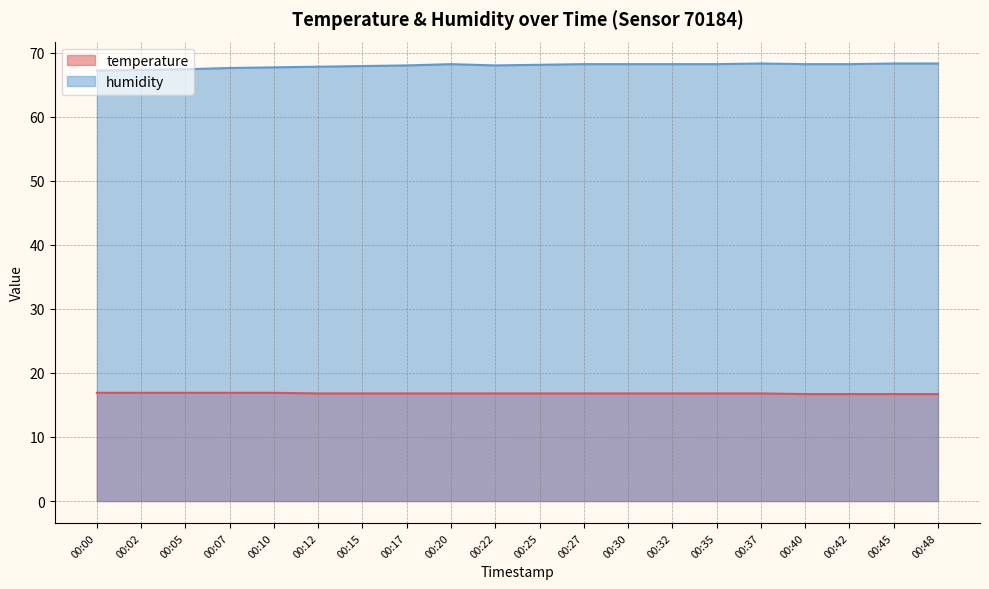

What is the difference between the highest and lowest values at 00:40?

51.5